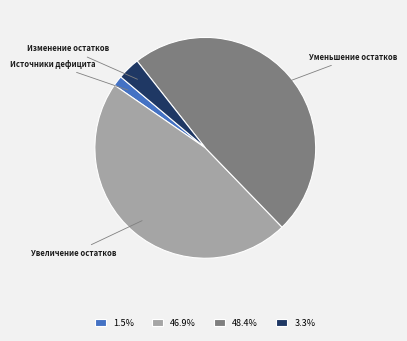

Does Уменьшение остатков represent more than half of the total?

No